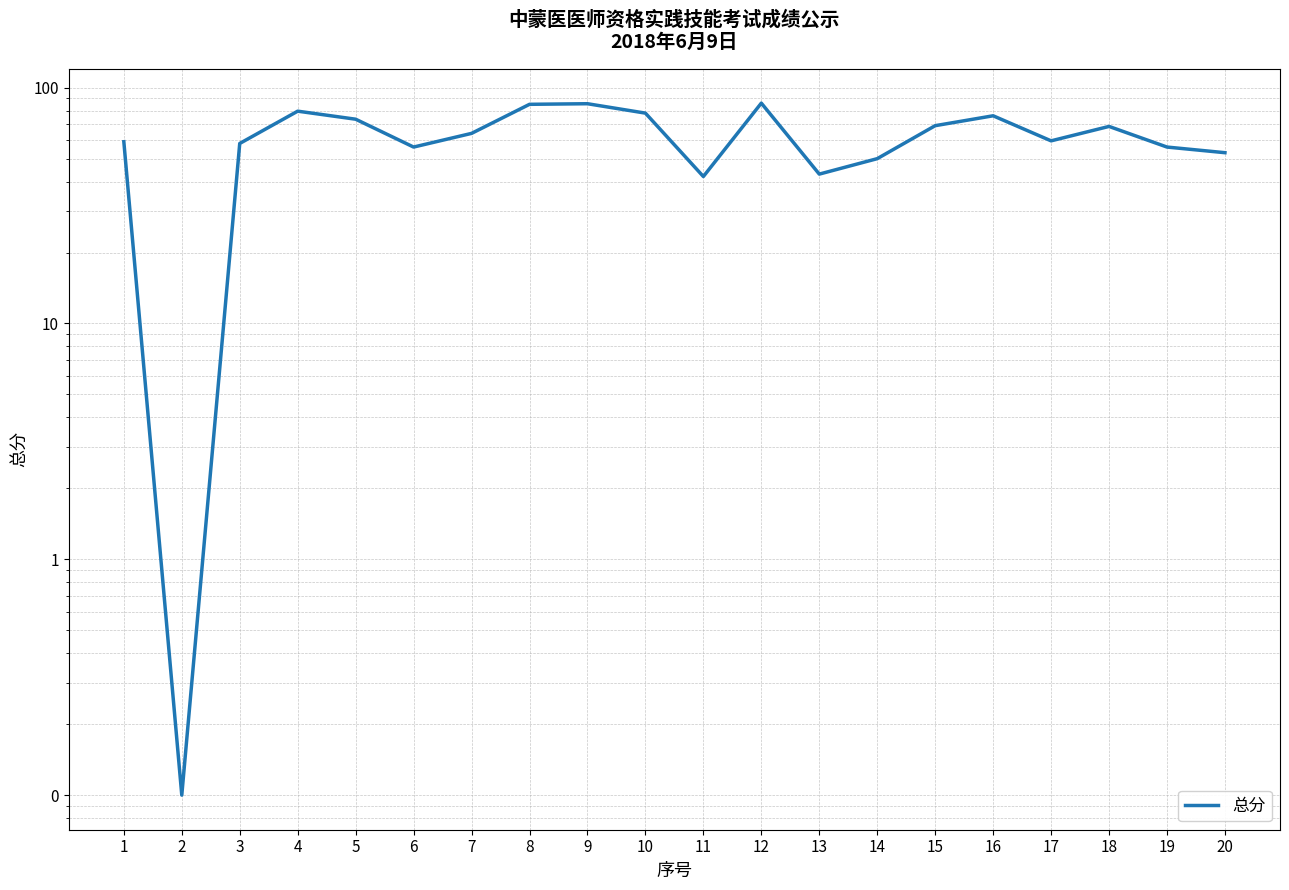

What is the sum of the values at 14 and 7?

114.0